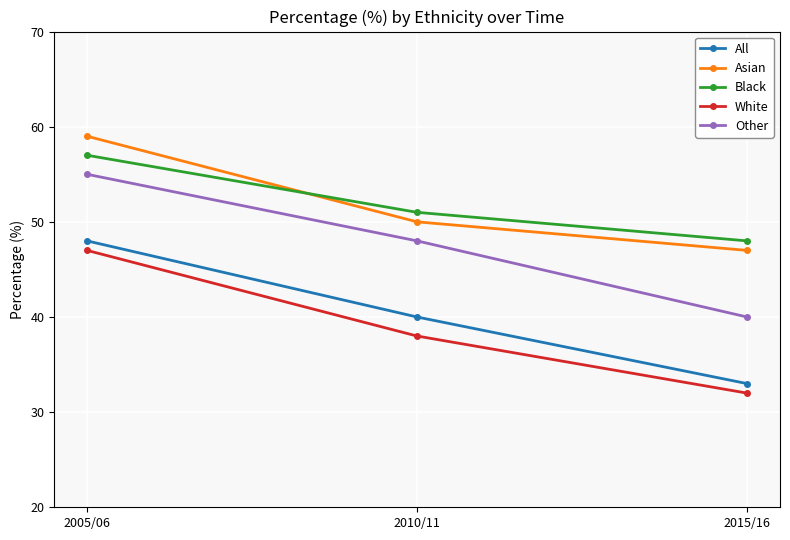

What is the sum of the Asian values at 2005/06 and 2010/11?

109